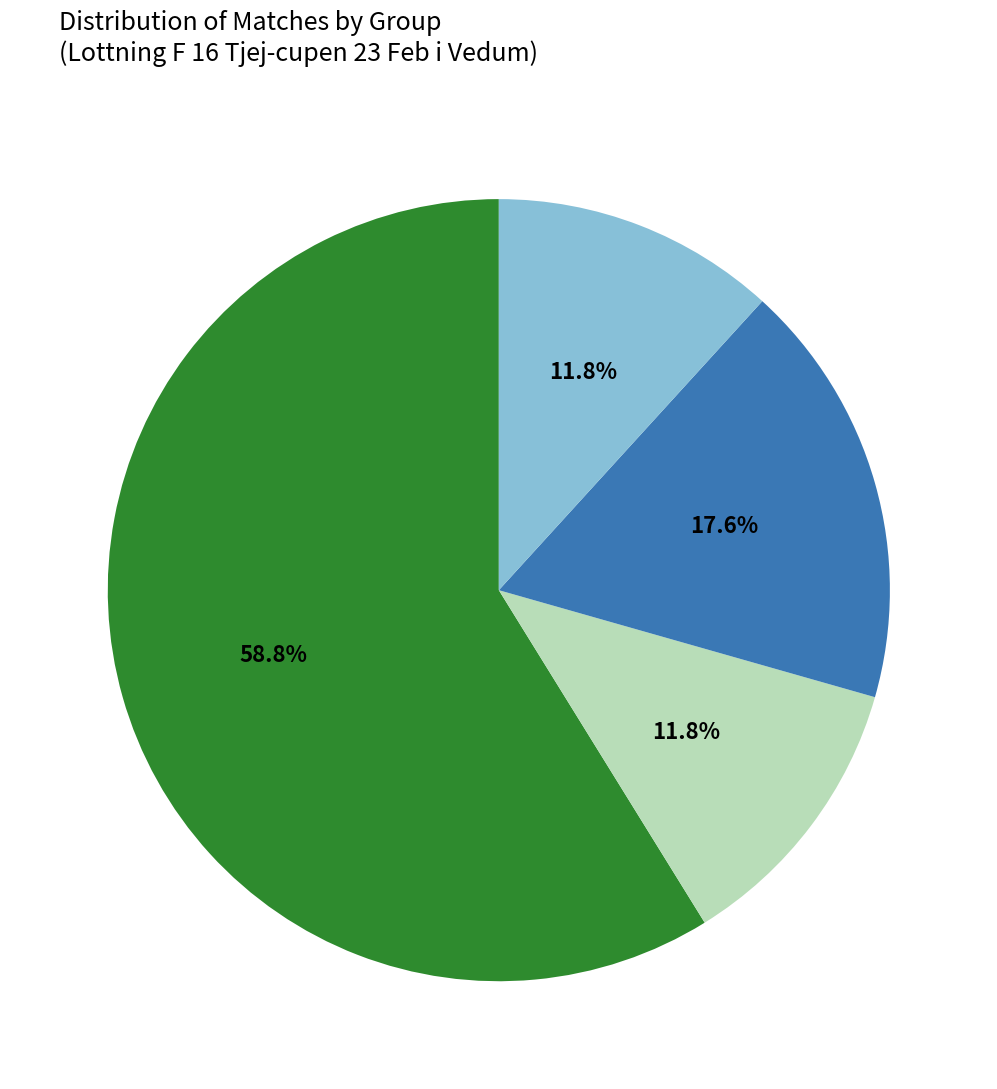

How many slices are in this pie chart?

4